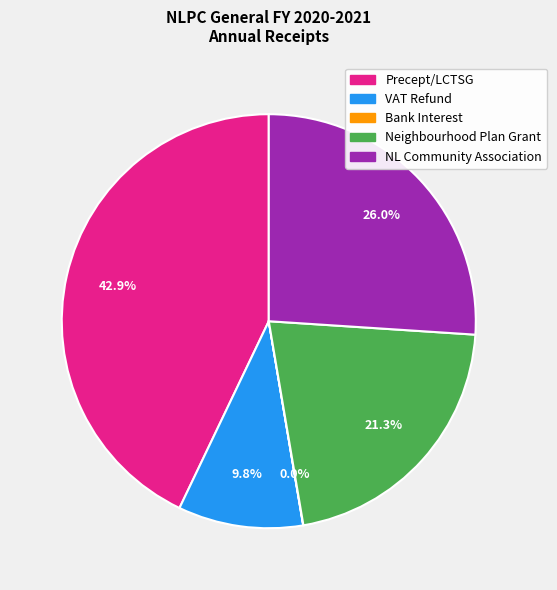

Which has a higher value, Neighbourhood Plan Grant or VAT Refund?

Neighbourhood Plan Grant